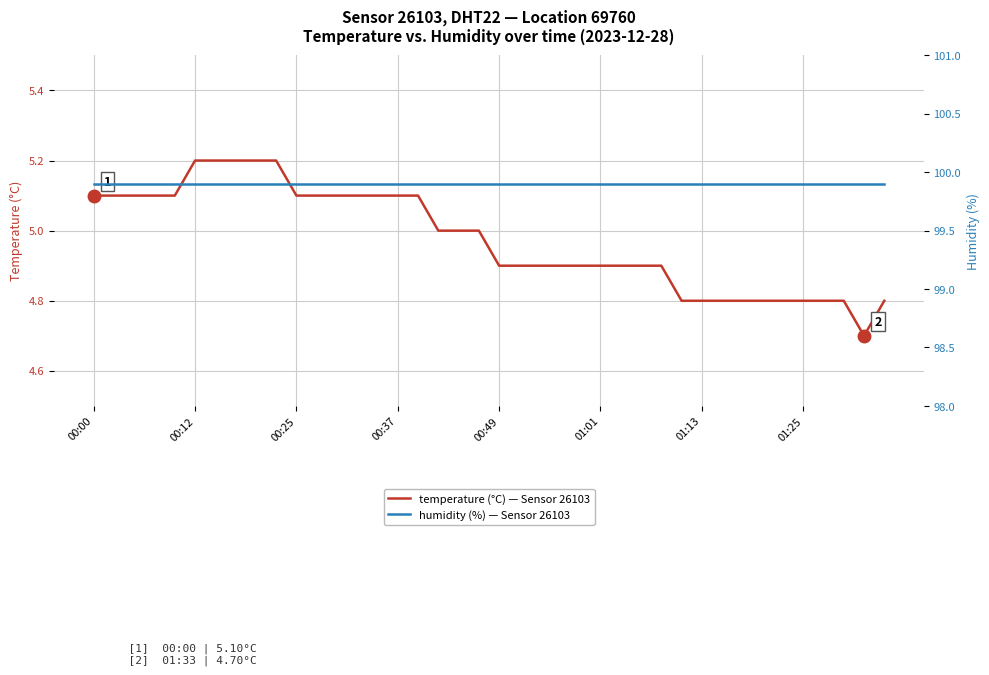

At which label is humidity (%) — Sensor 26103, DHT22, Location 69760 closest to 99?

00:00